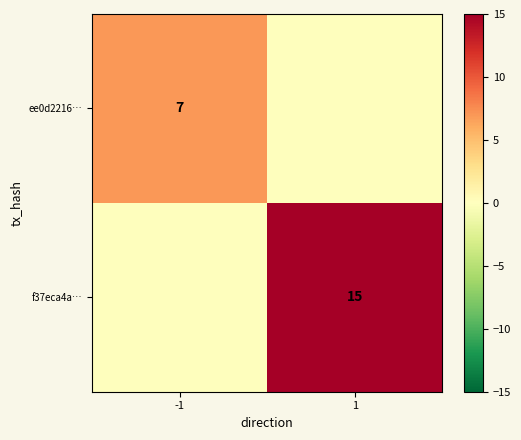

Is it true that ee0d2216… equals 3 at -1?

False